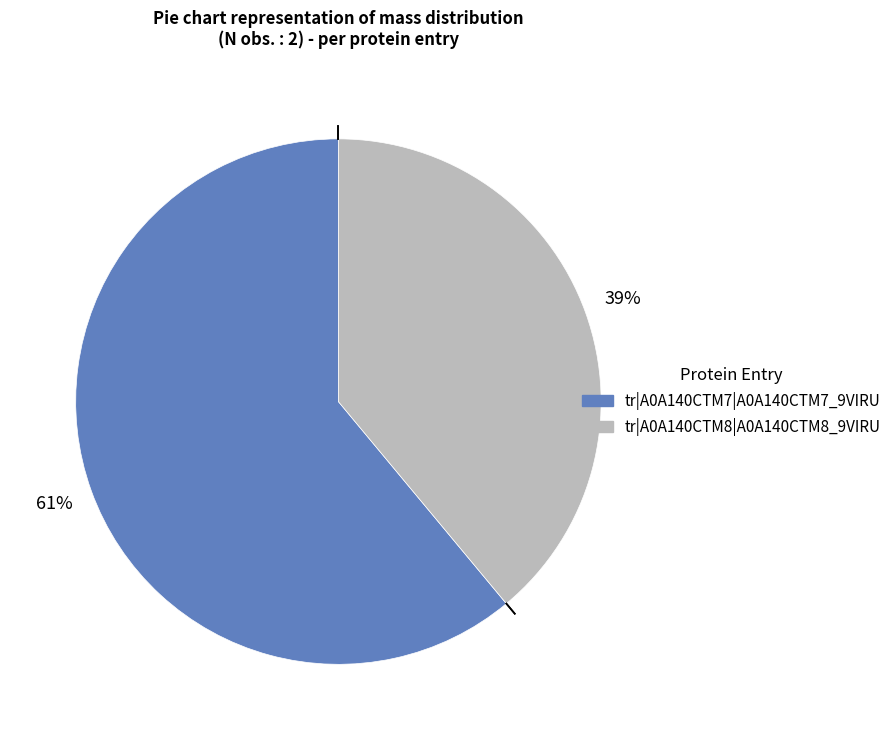

Is it true that tr|A0A140CTM8|A0A140CTM8_9VIRU is 39% of the pie?

True